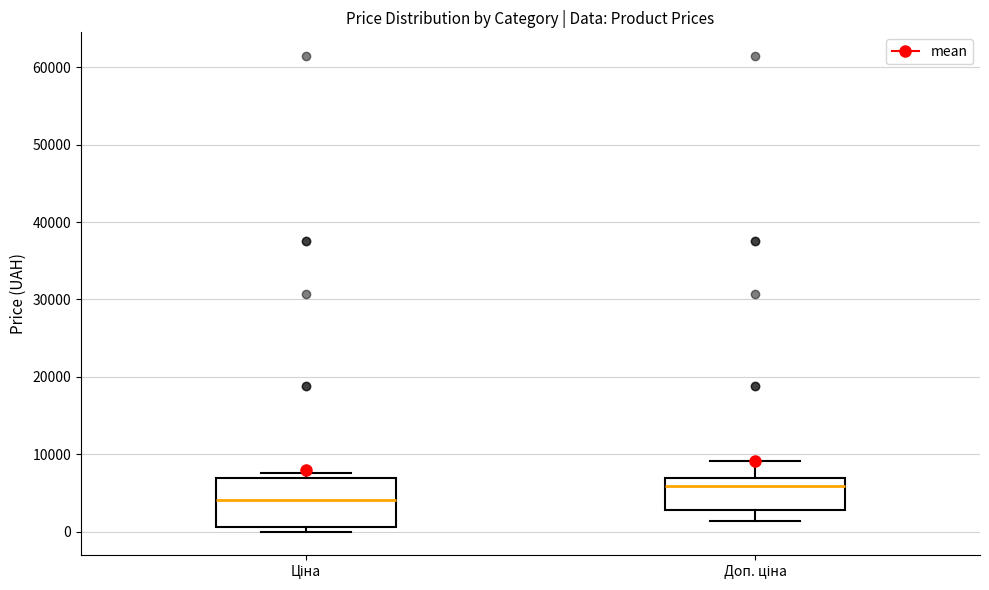

Reading left to right, transcribe this box plot: for each box, give where its median line is, the range the box spans, and where its two whiskers end, as read against the y-axis. The values are not printed on the chart, so give them approximately, as read against the axis.

Ціна: median 4000, box 1000 to 7000, whiskers 0 to 8000
Доп. ціна: median 6000, box 3000 to 7000, whiskers 1000 to 9000